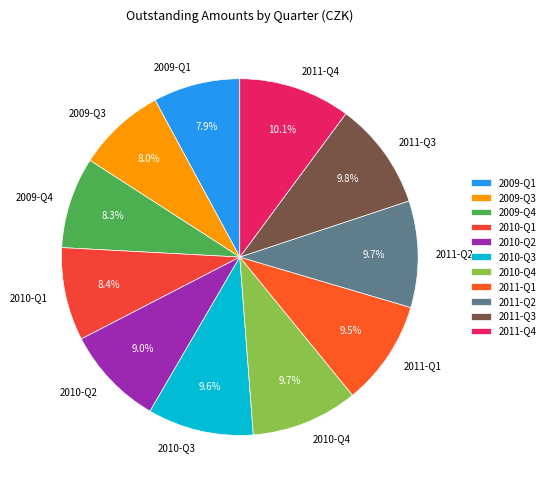

How many segments does this pie chart have?

11